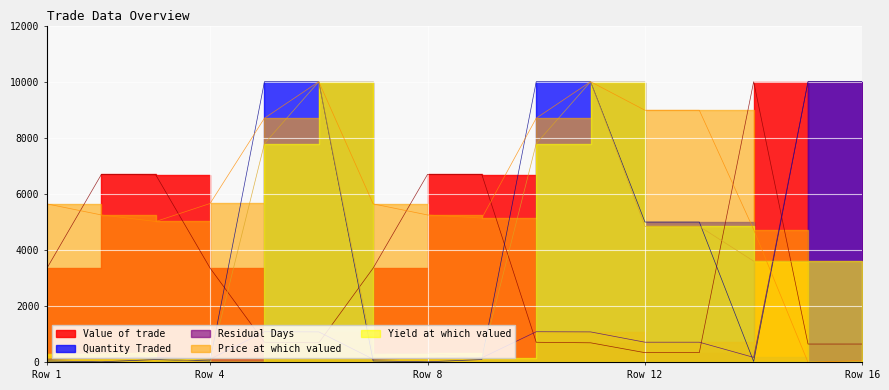

In Value of trade, how many points are higher than both neighbors (excluding endpoints)?

3